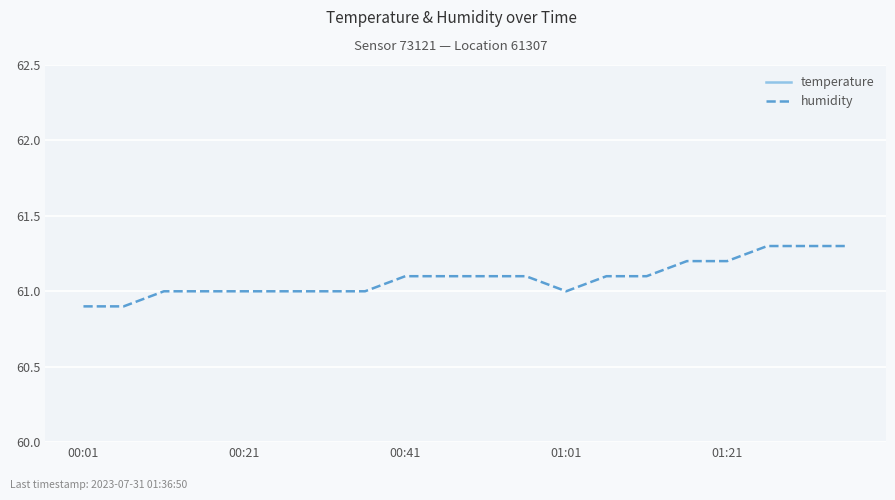

List the series in order of their peak value, highest first.

humidity, temperature